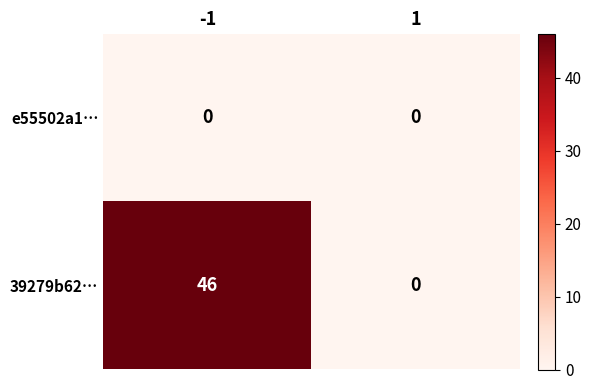

At which category does the chart reach its peak across all series?

-1